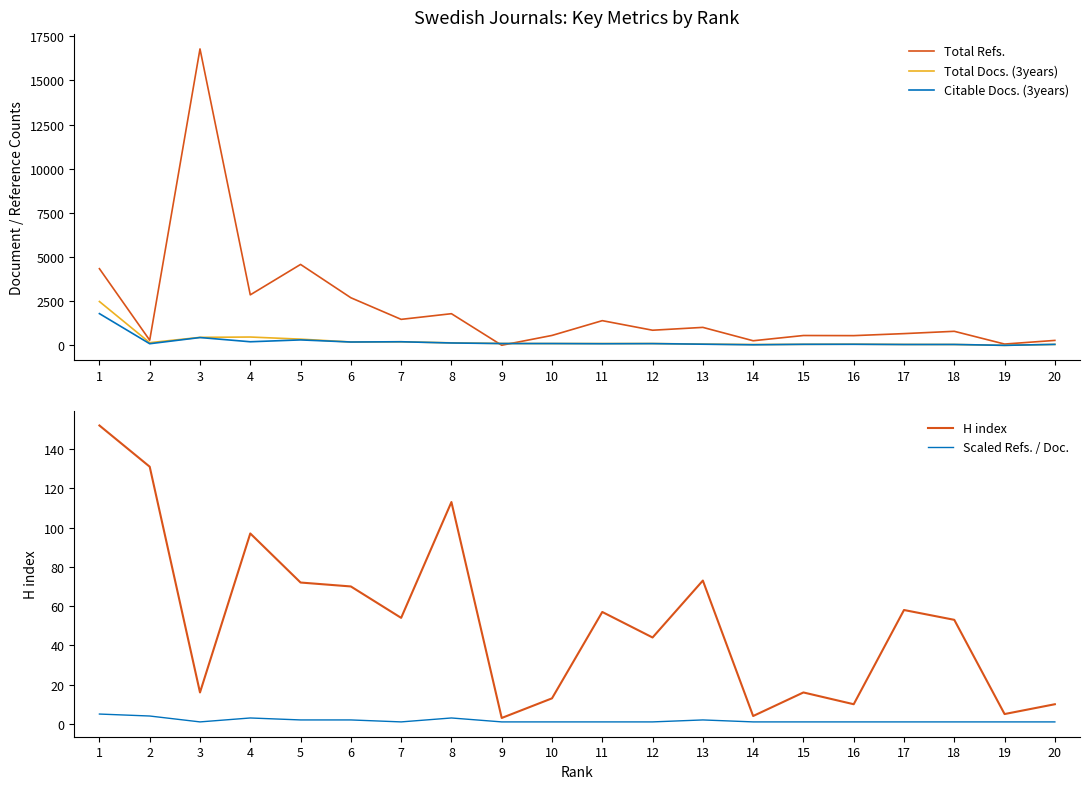

How many categories are shown in the chart?

20